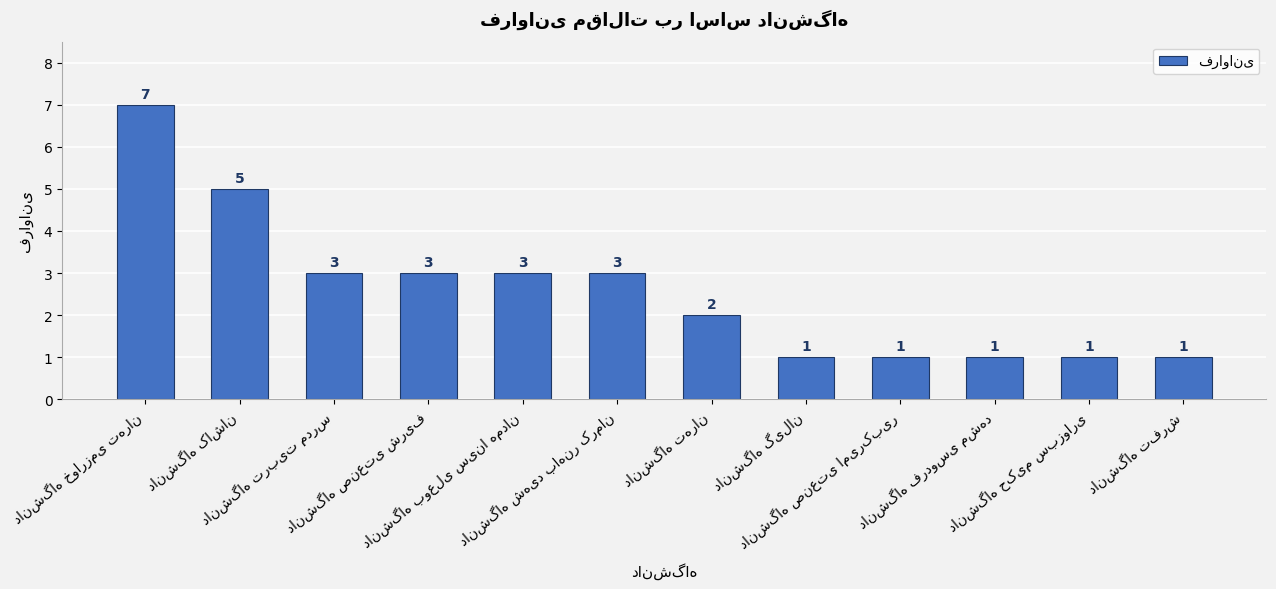

What is the maximum value shown in the chart?

7